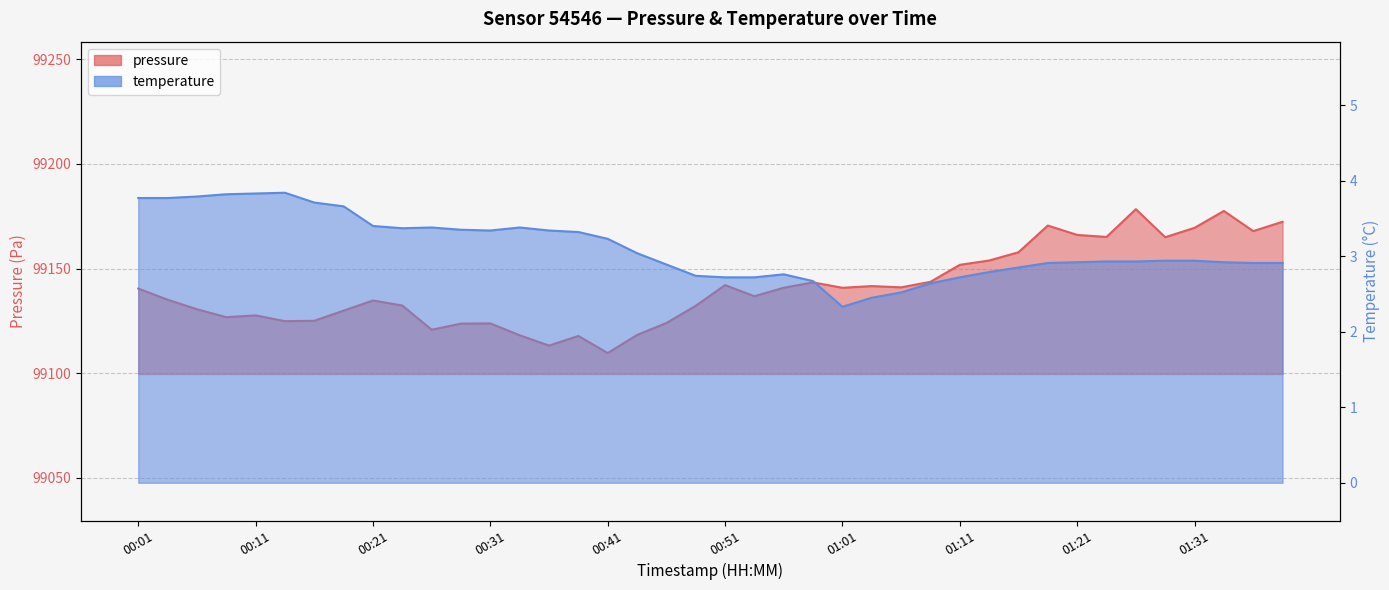

Which series has the largest range (max minus min)?

pressure